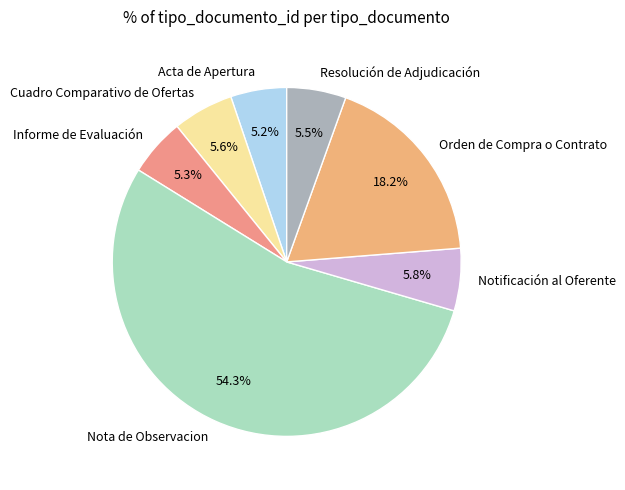

True or false: Cuadro Comparativo de Ofertas accounts for 15% of the total.

False